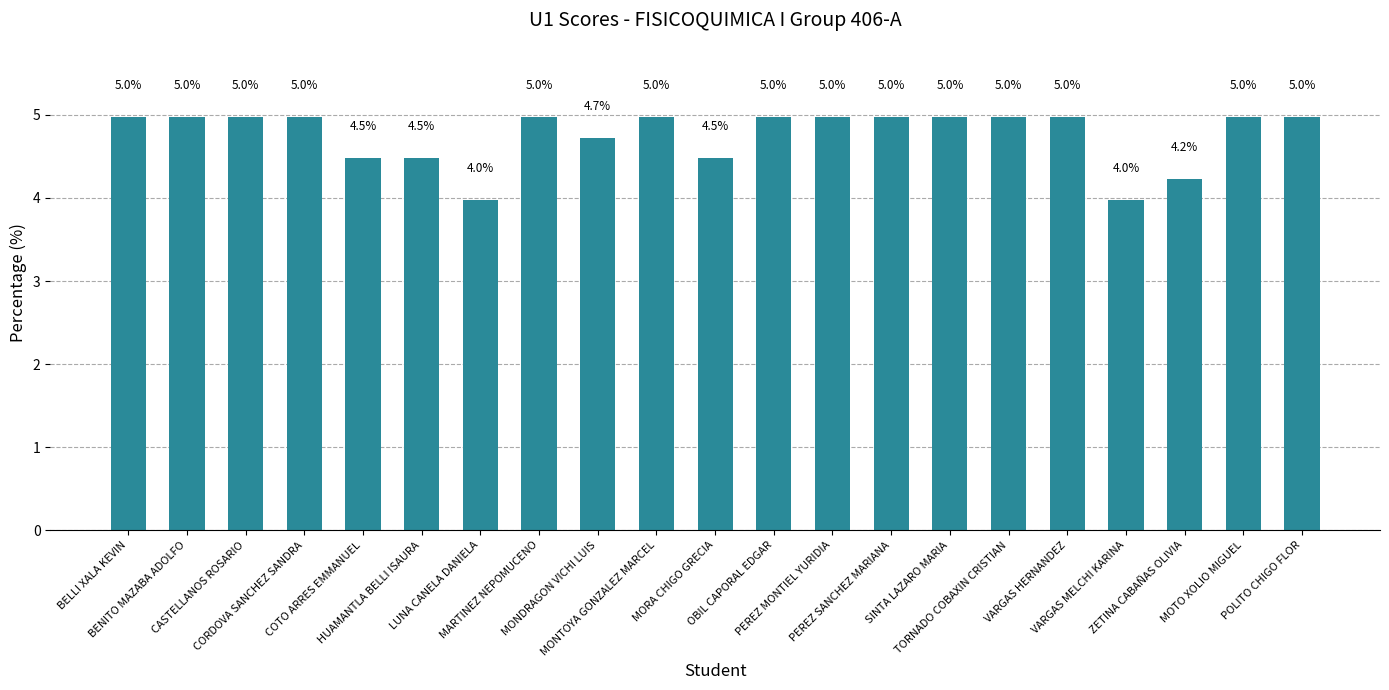

Which has a higher value, COTO ARRES EMMANUEL or PEREZ SANCHEZ MARIANA?

PEREZ SANCHEZ MARIANA